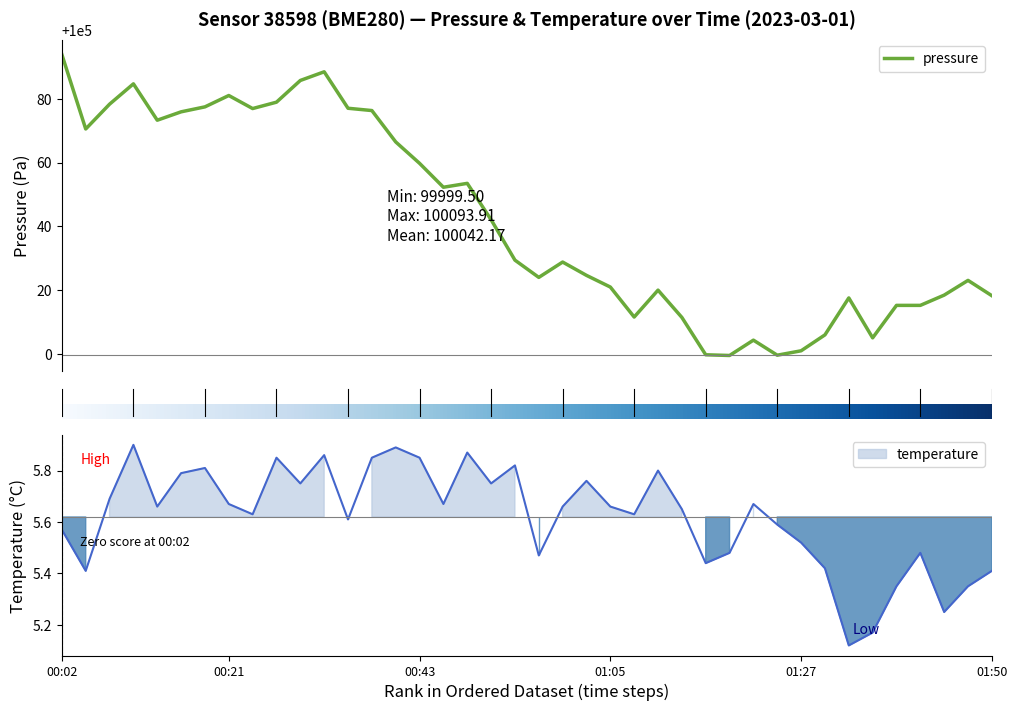

True or false: temperature and pressure intersect in this chart.

False